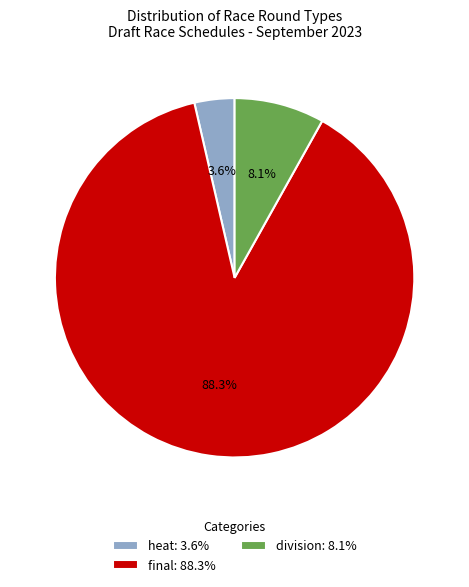

How many segments does this pie chart have?

3